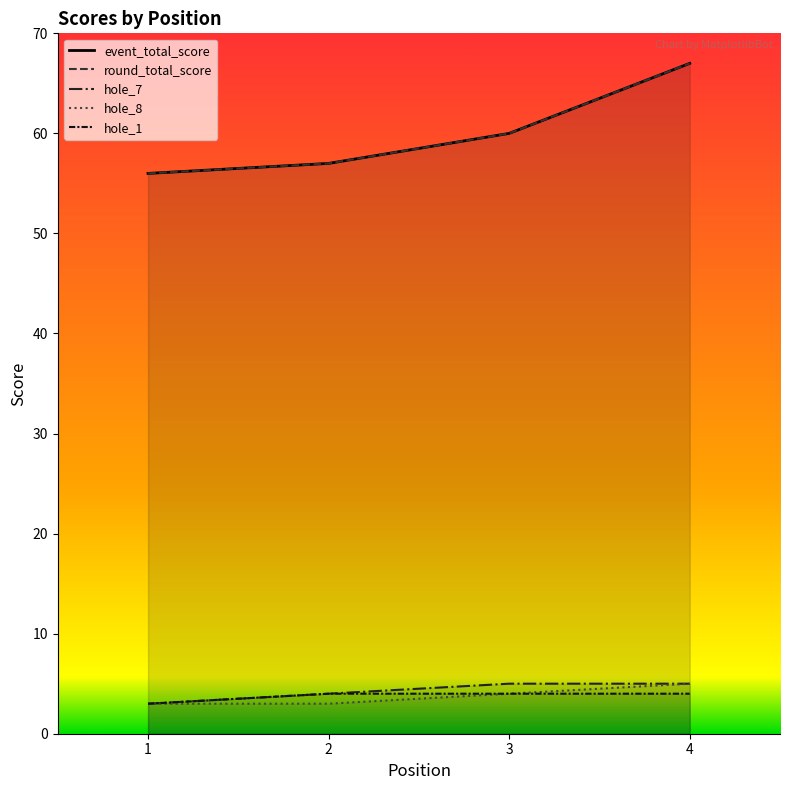

Is the value of hole_1 at 3 greater than the value of hole_7 at 4?

No